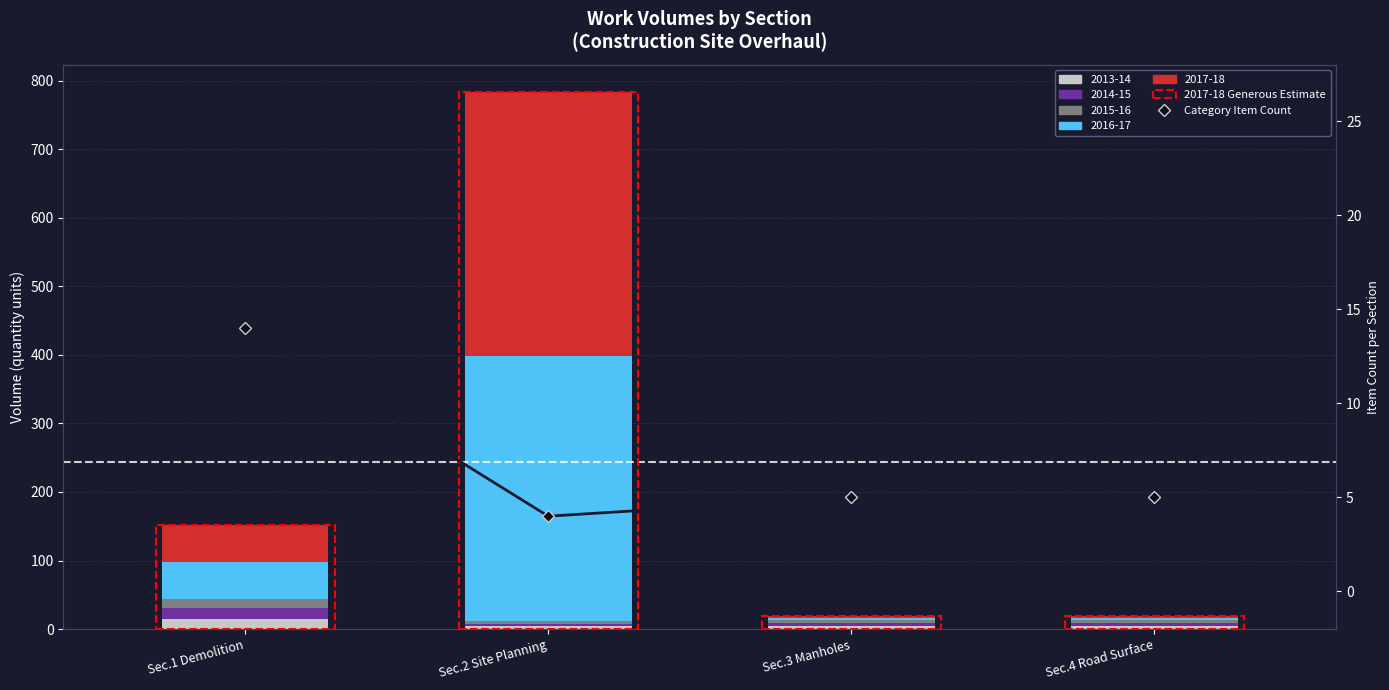

Reading left to right, what are all the values shown in this chart?

Sec.1 Demolition=14	Sec.2 Site Planning=4	Sec.3 Manholes=5	Sec.4 Road Surface=5